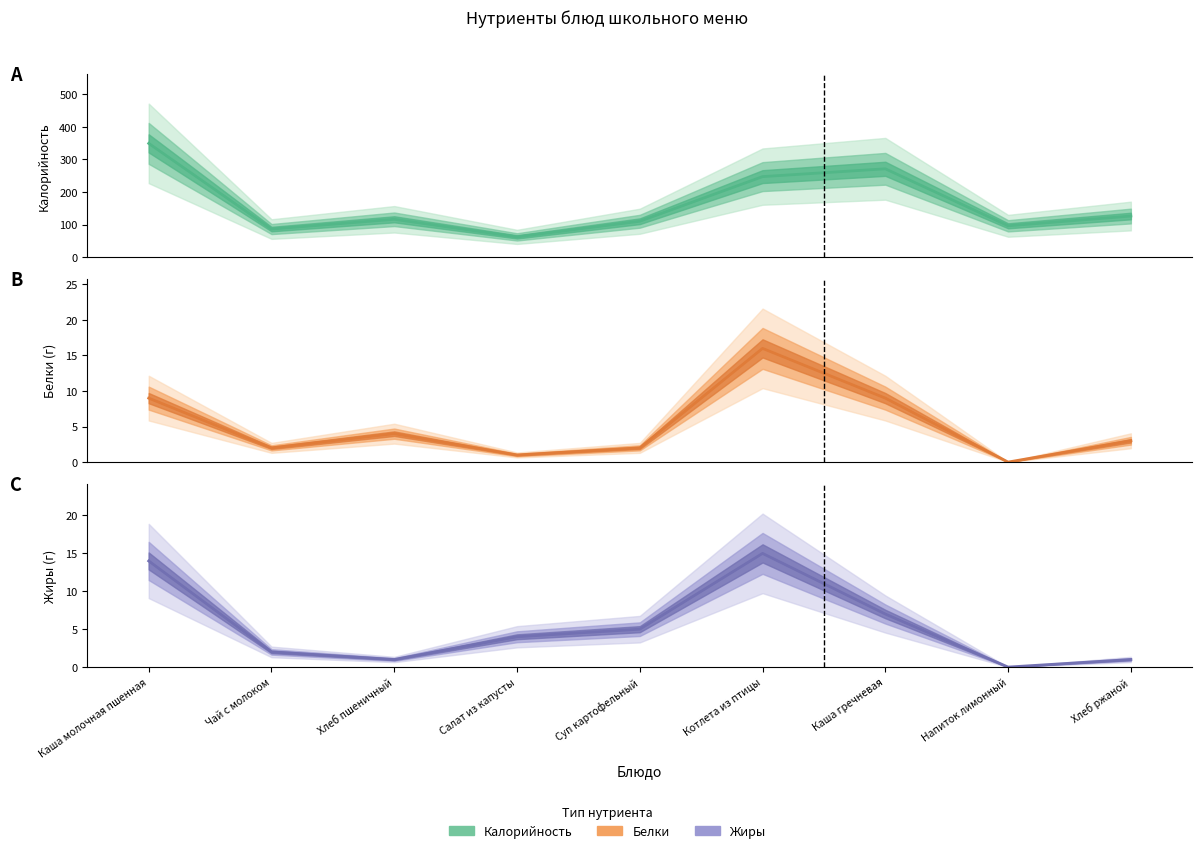

What value does the Белки series have at Каша гречневая, to the nearest 5?

10